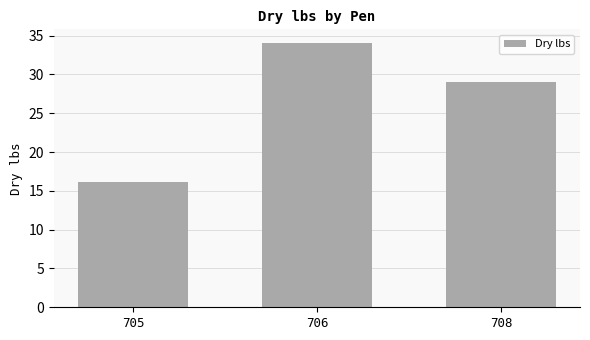

Is it true that the value at 706 is 15.6?

False